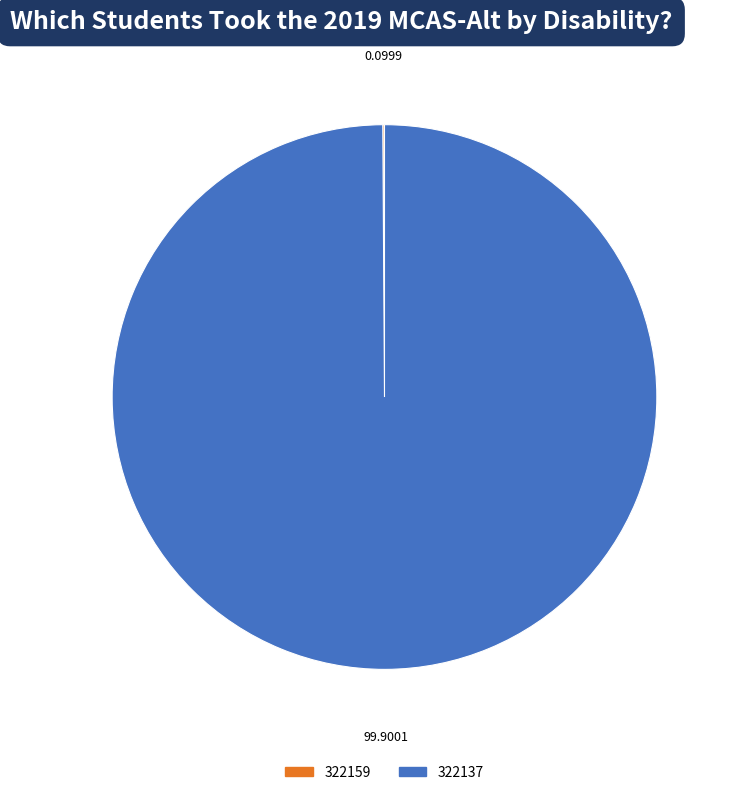

Does any single category account for the majority?

Yes